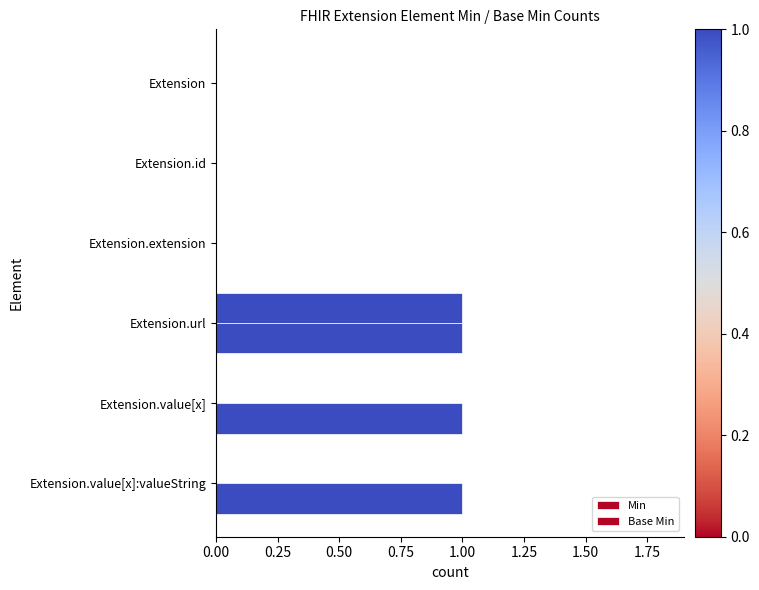

How many Min values are between 0 and 1?

6